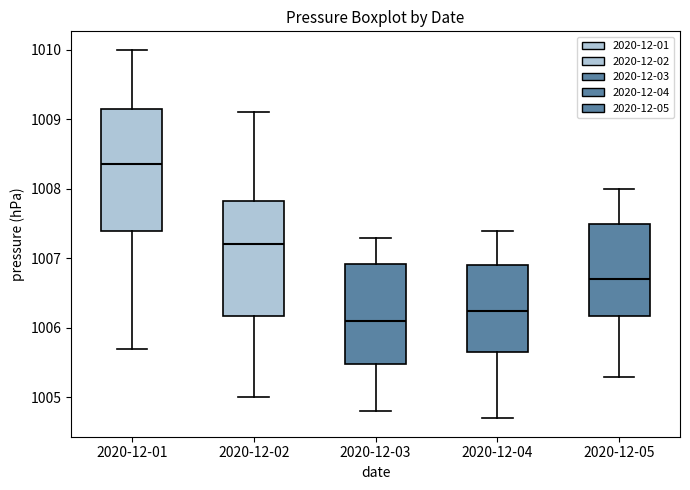

Comparing the boxes themselves (not the whiskers), which one is the tallest?

2020-12-01